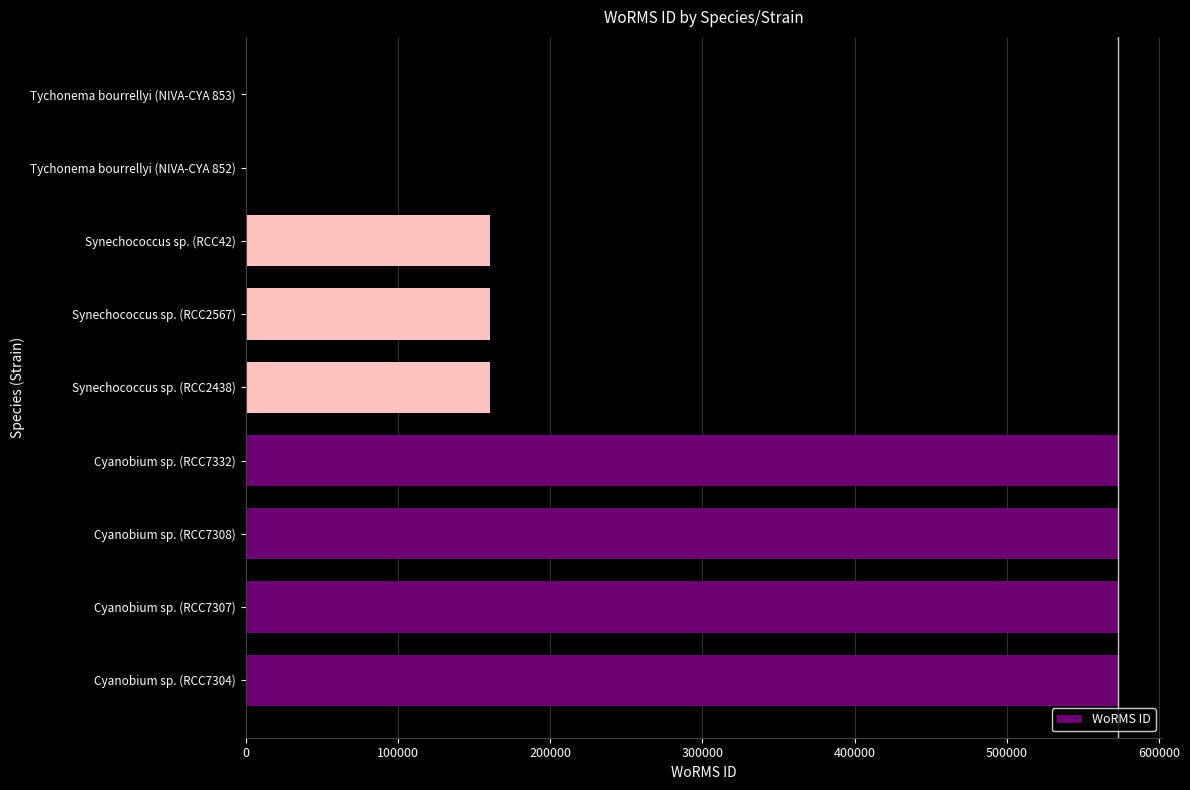

What is the ratio of the value at Synechococcus sp. (RCC2438) to the value at Synechococcus sp. (RCC2567)?

1.0